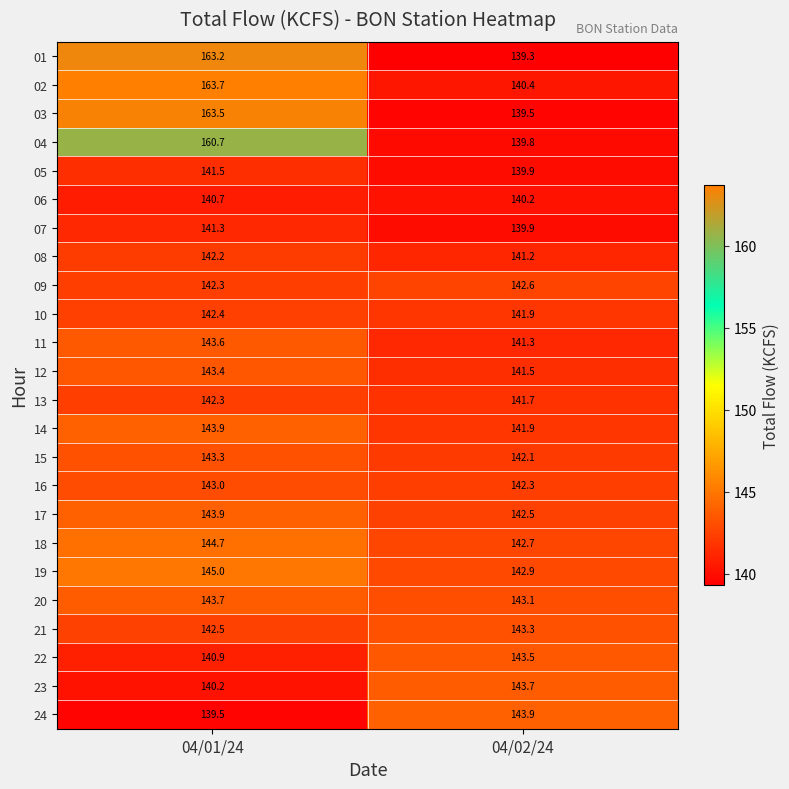

At which category is the sum across all series the highest?

04/01/24